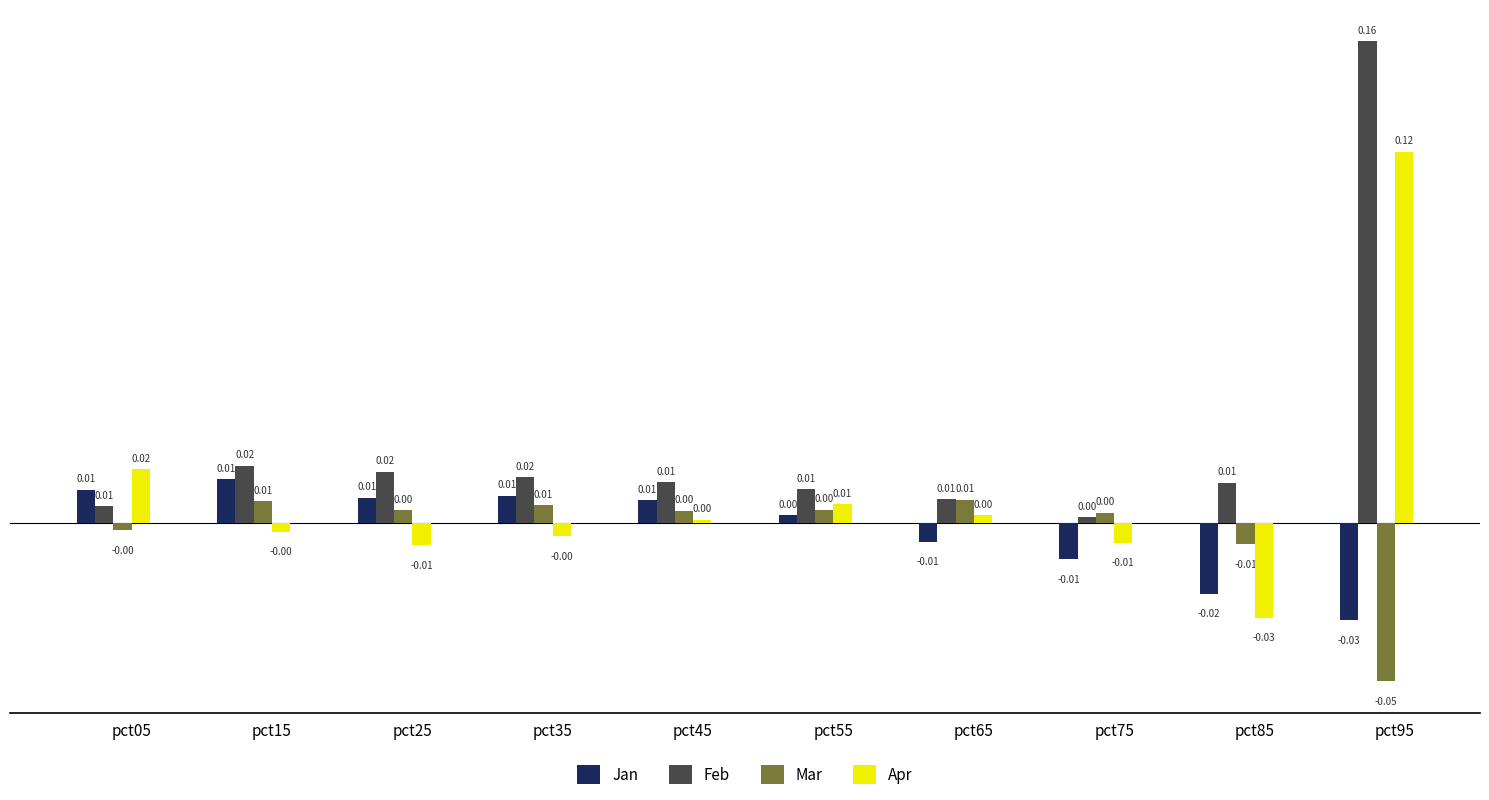

Which series has the largest total across all categories?

Feb